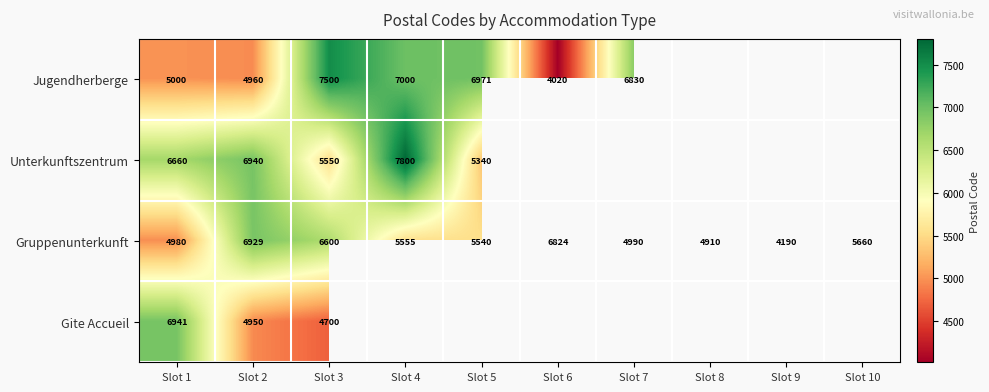

At Slot 3, list the series in order from smallest to largest.

Gite Accueil, Unterkunftszentrum, Gruppenunterkunft, Jugendherberge